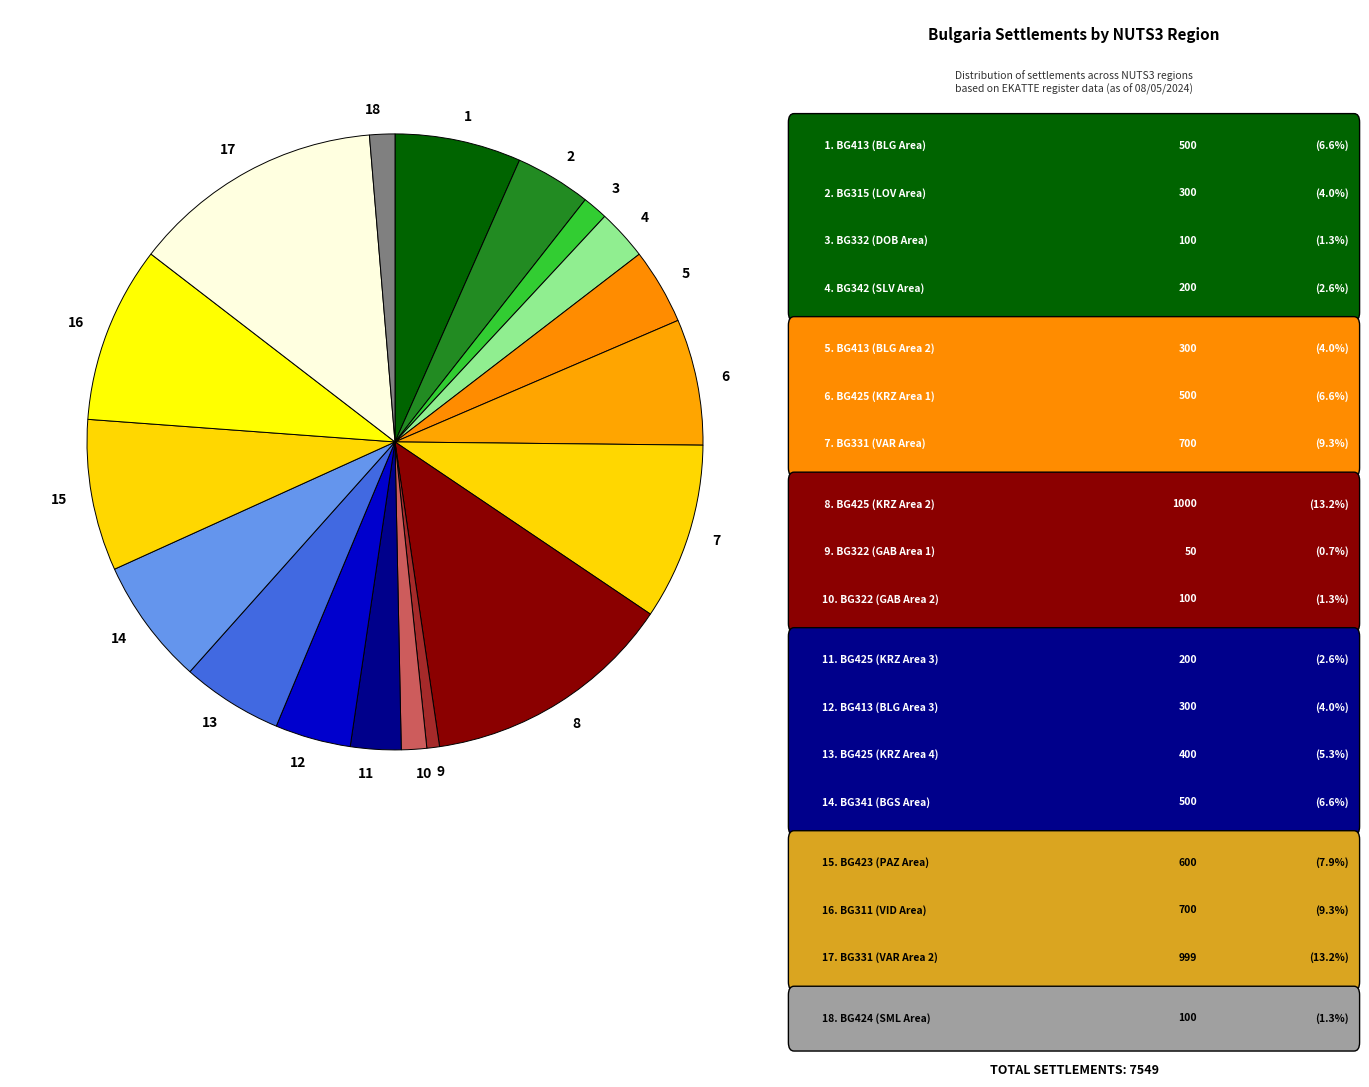

Count the number of slices in the pie.

18